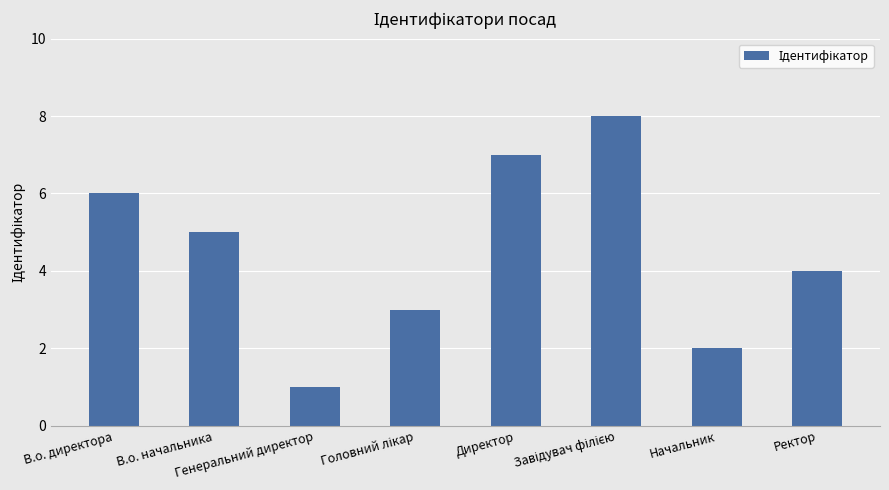

What is the sum of all values?

36